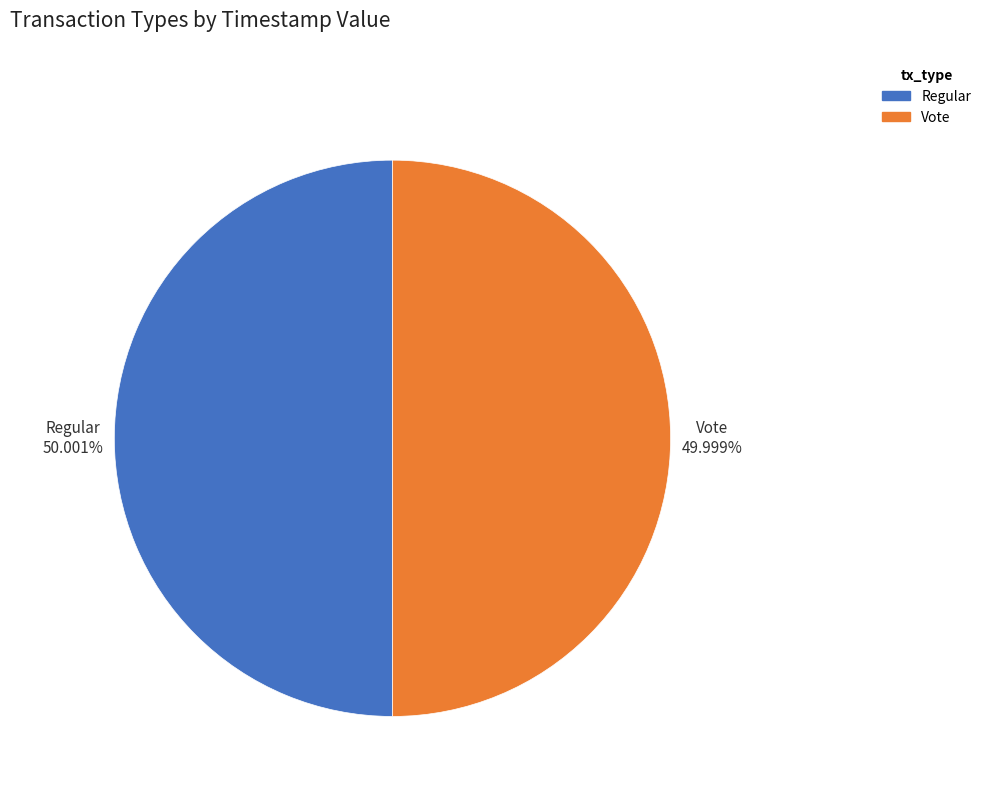

What percentage is NOT represented by Vote?

50.0%